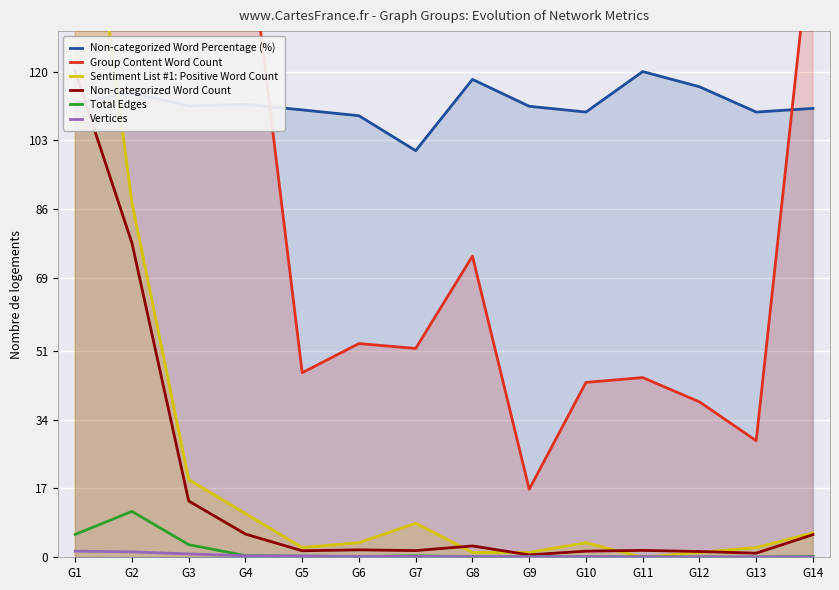

What value does the Non-categorized Word Percentage (%) series have at G5?

110.5